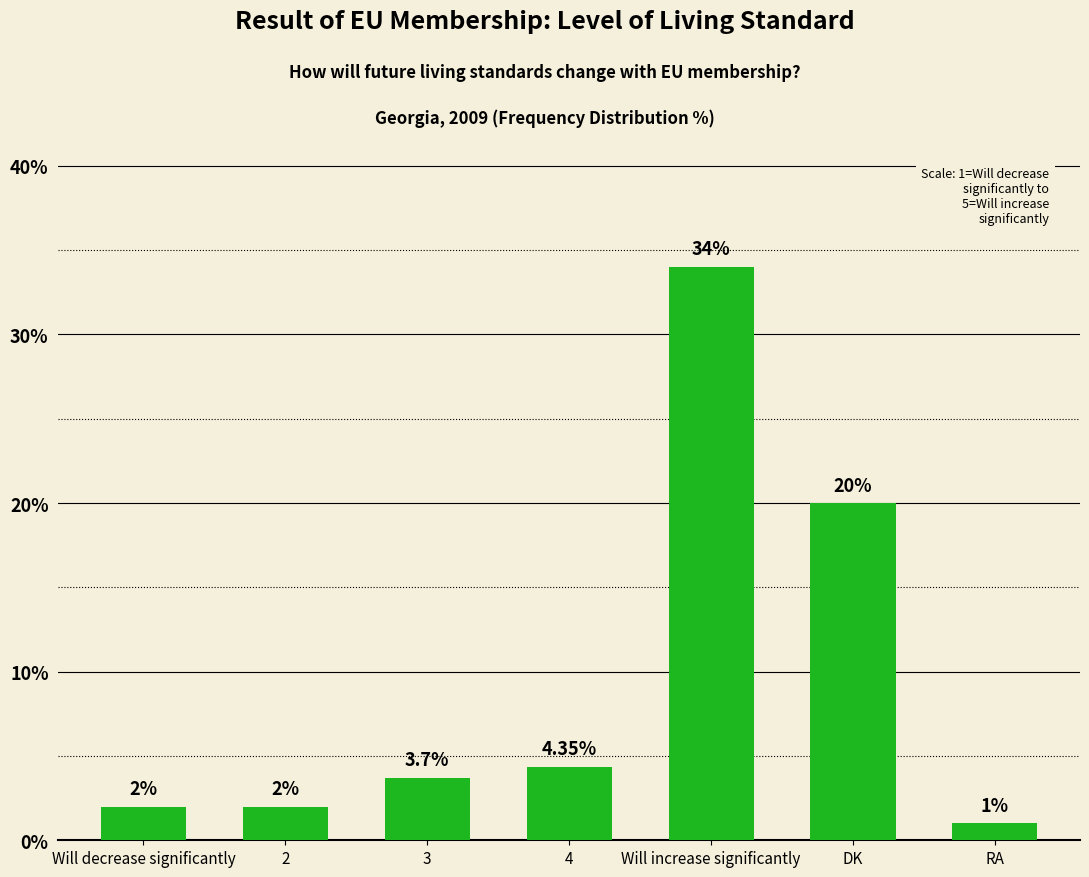

Which has a higher value, 2 or Will increase significantly?

Will increase significantly